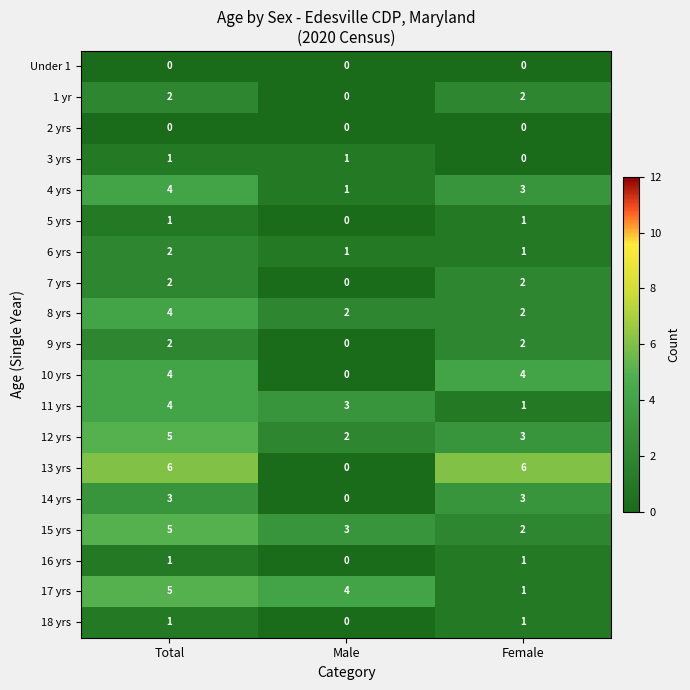

How many 16 yrs values are between 0 and 1?

3